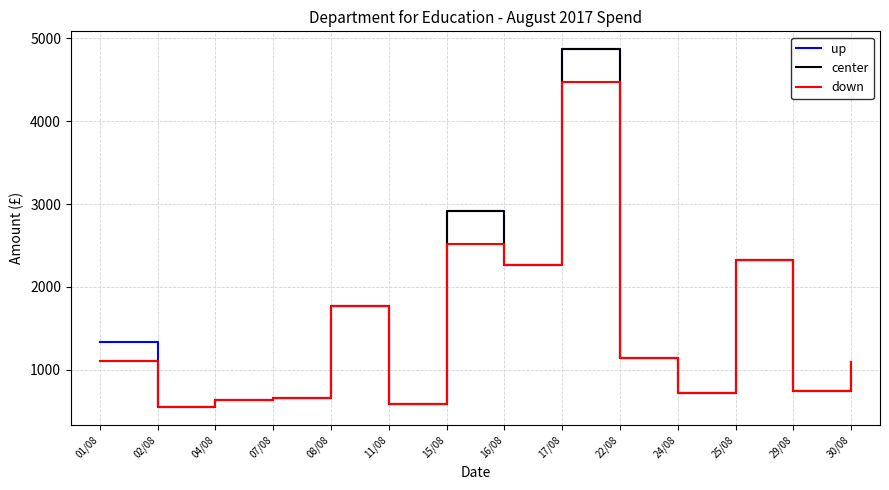

What is the total value across all series at 11/08?

1760.2